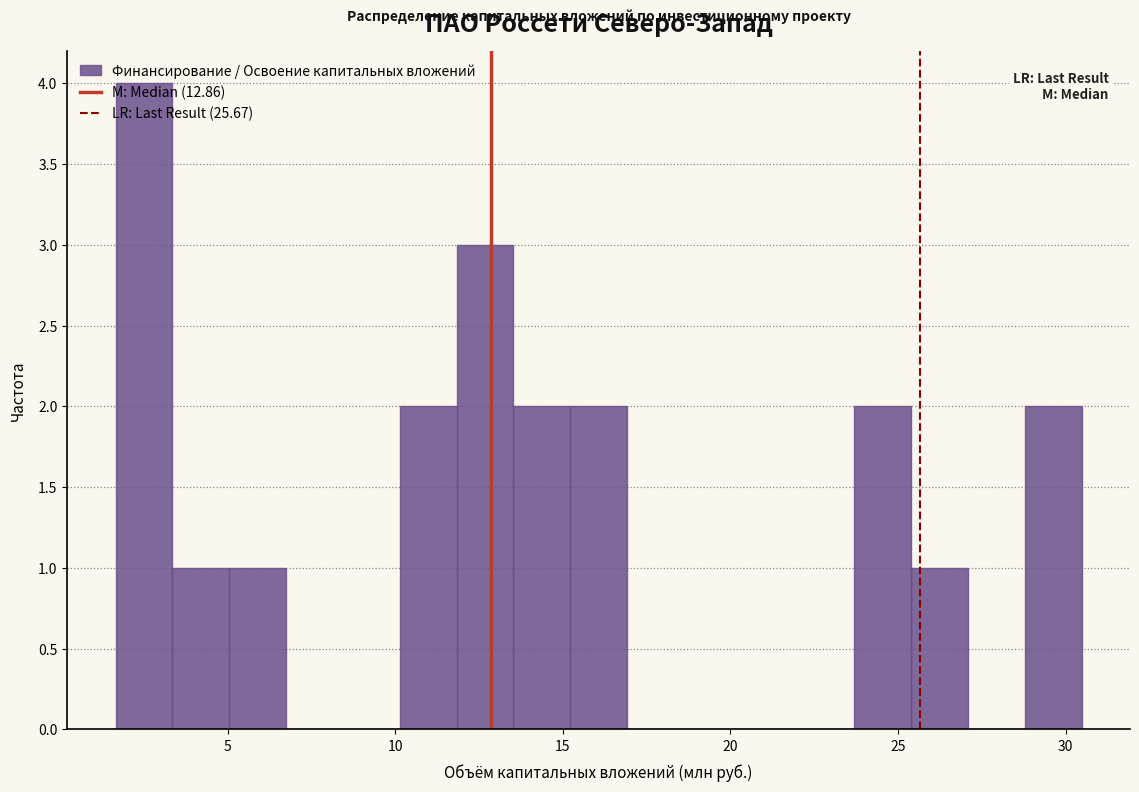

Around what value on the x-axis is the tallest bar? Give the approximate position of its centre, as read against the axis.

2.5